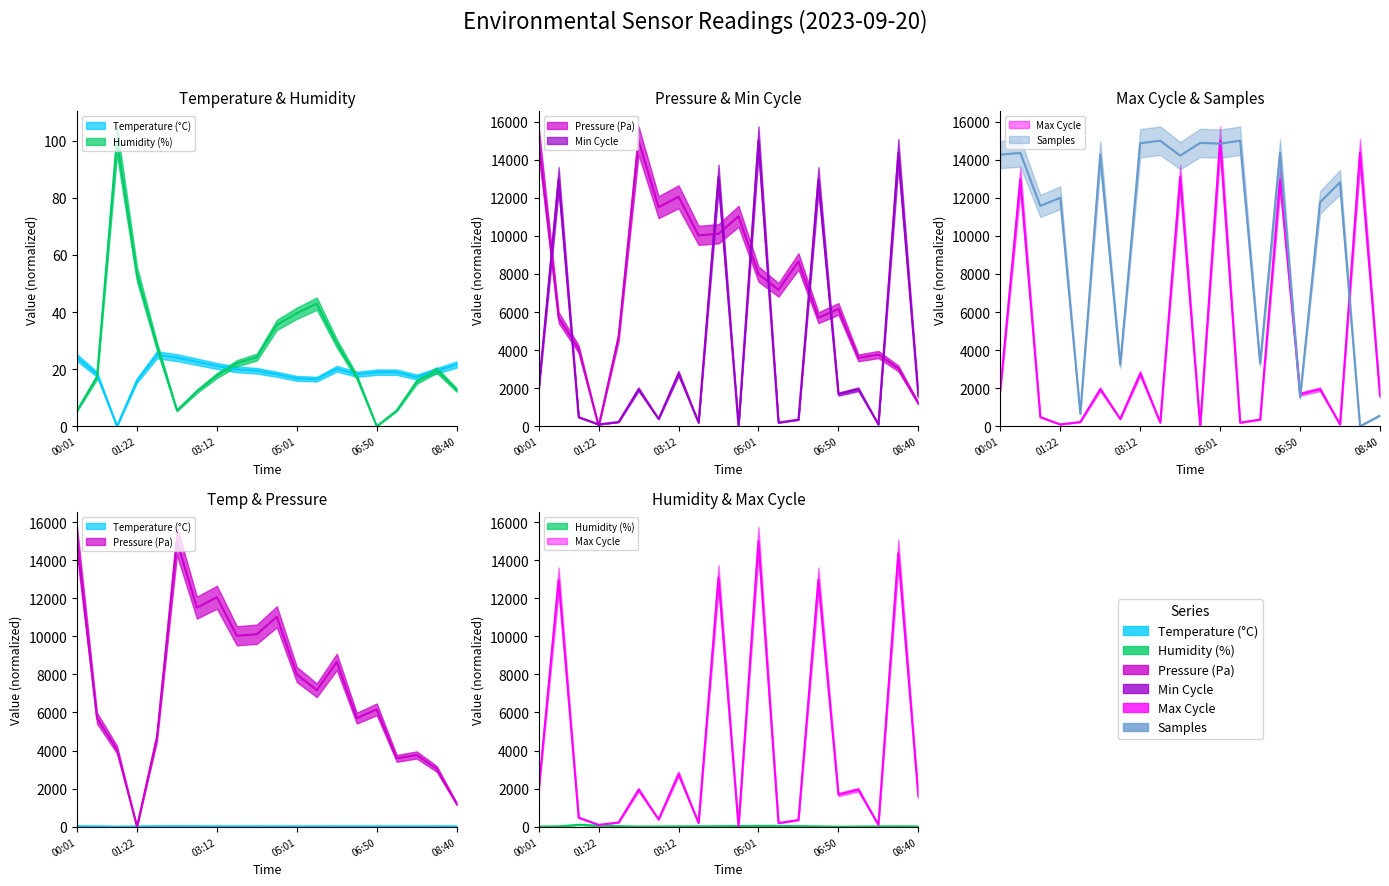

How many interior local valleys does the BME280_humidity series have?

2